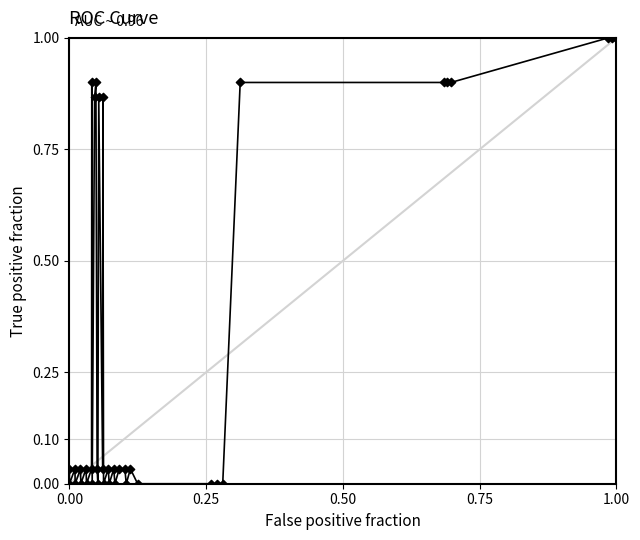

What is the difference between the maximum and minimum values?

1.0